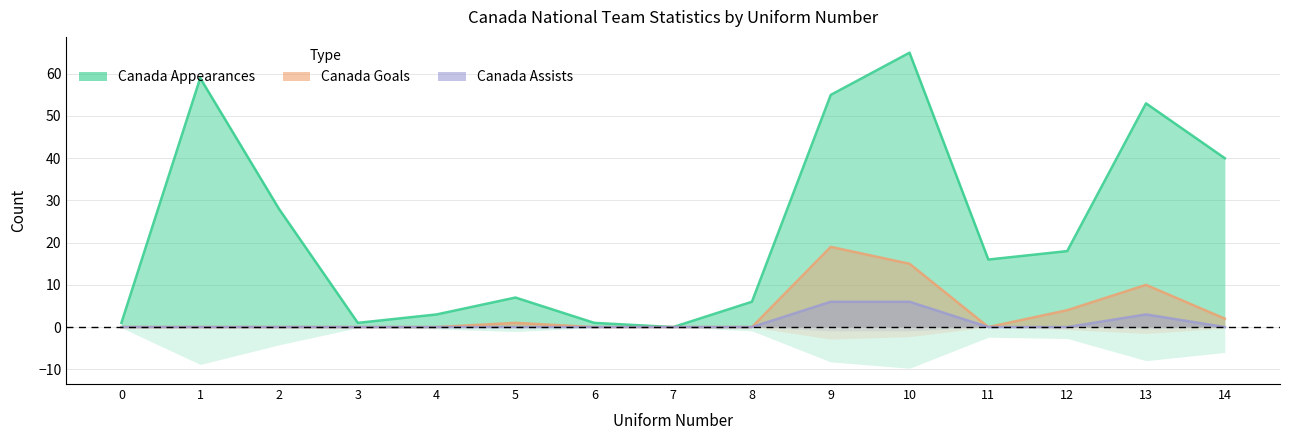

The Canada Appearances series shows 5 at 4. True or false?

False